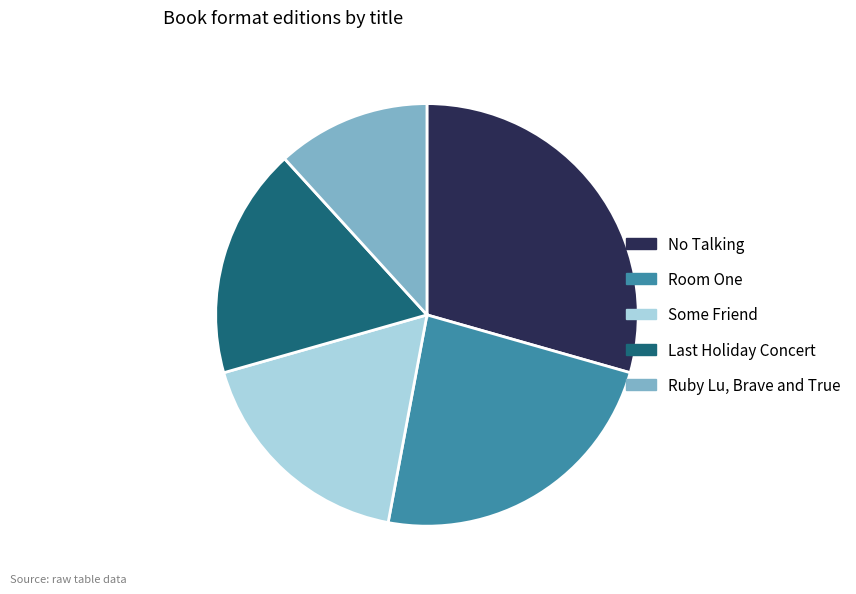

The No Talking slice represents 20% of the pie. True or false?

False